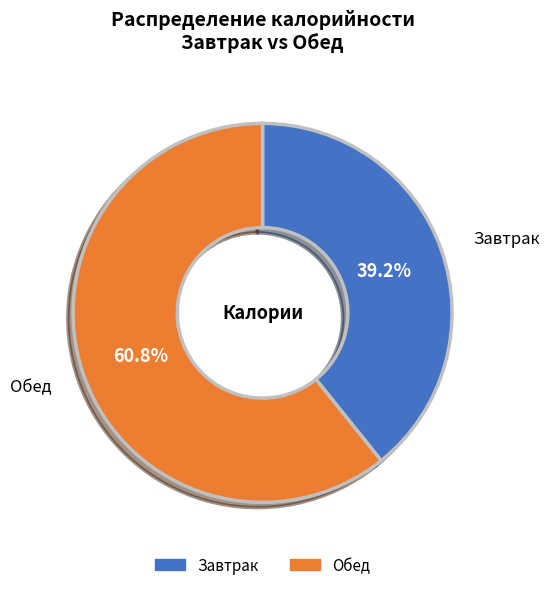

Does any single category account for the majority?

Yes